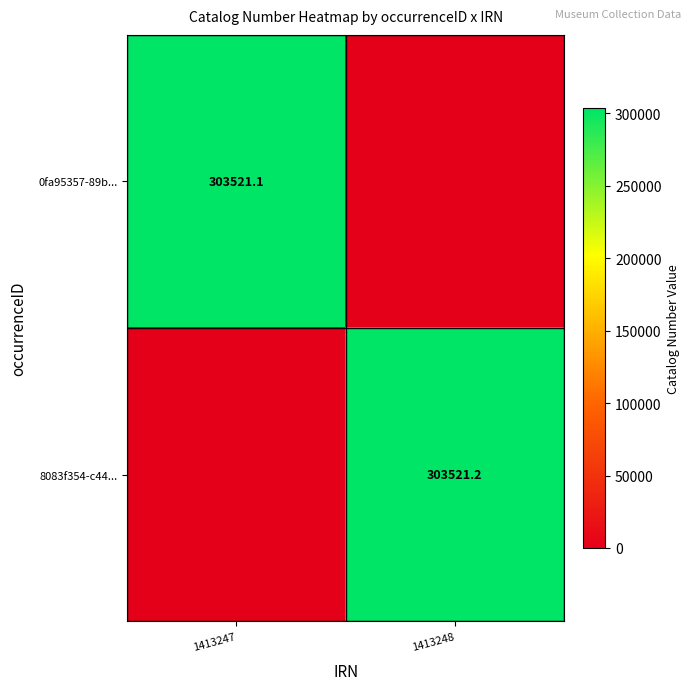

True or false: 8083f354-c44... has a value of 191861.5 at 1413248.

False